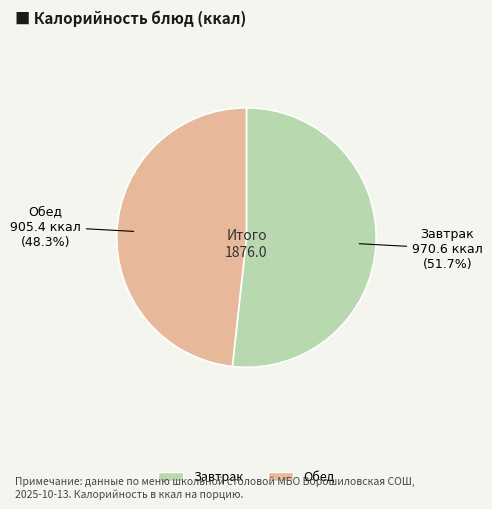

Is there any slice that represents more than half of the pie?

Yes